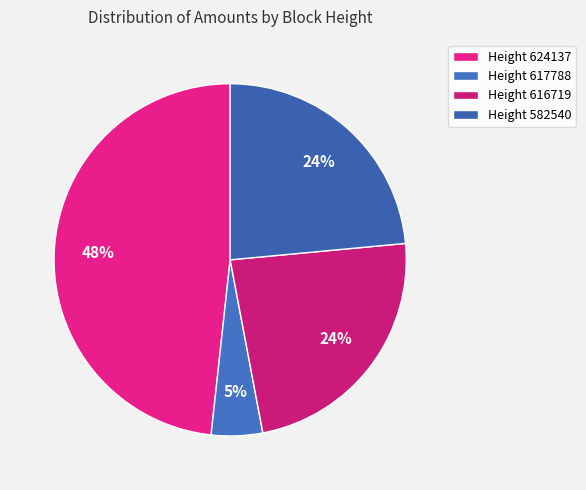

Which slice is the smallest?

Height 617788